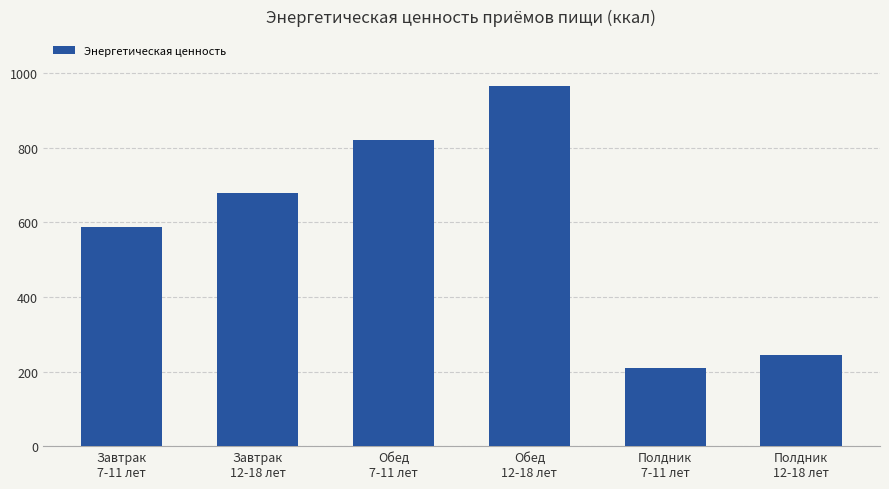

What is the change in value from Обед
7-11 лет to Полдник
12-18 лет?

-577.5